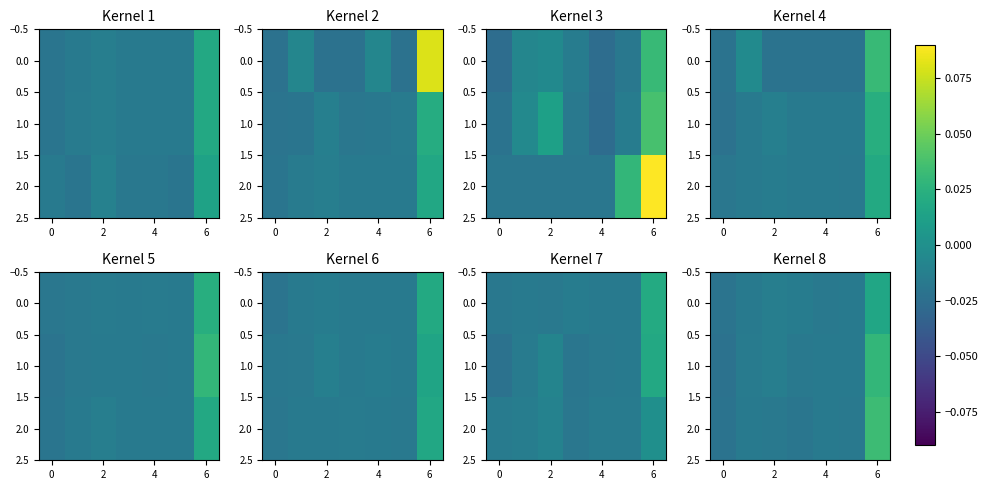

Where does the 2.0 series first go above 0?

6